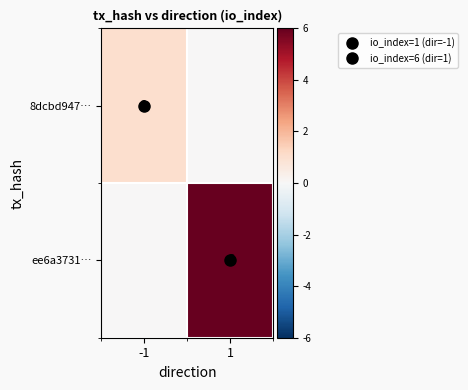

What is the difference between the maximum and minimum values in the 8dcbd947… series?

1